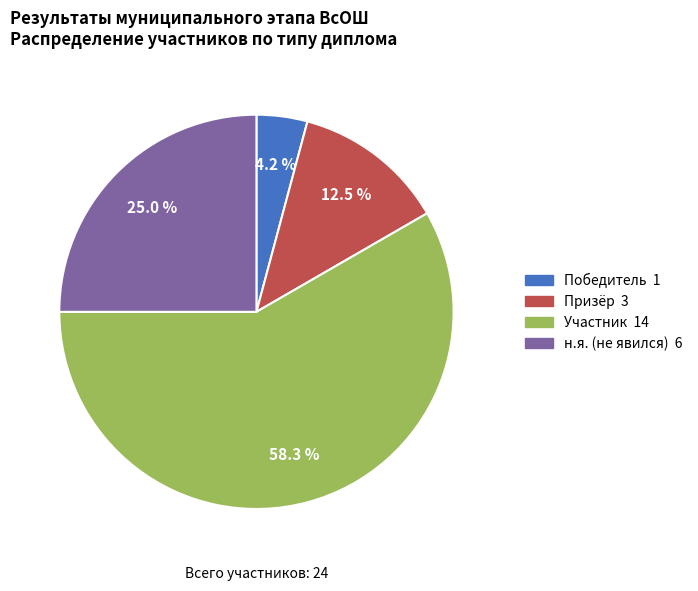

Is there a majority slice in this chart?

Yes